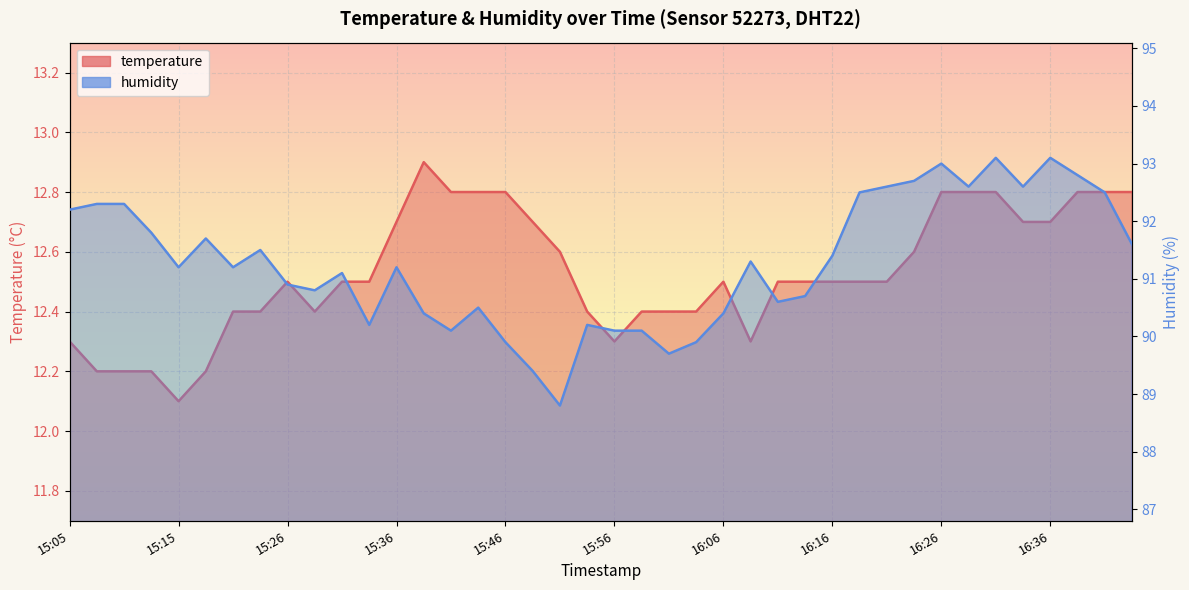

How many lines are shown in the chart?

2